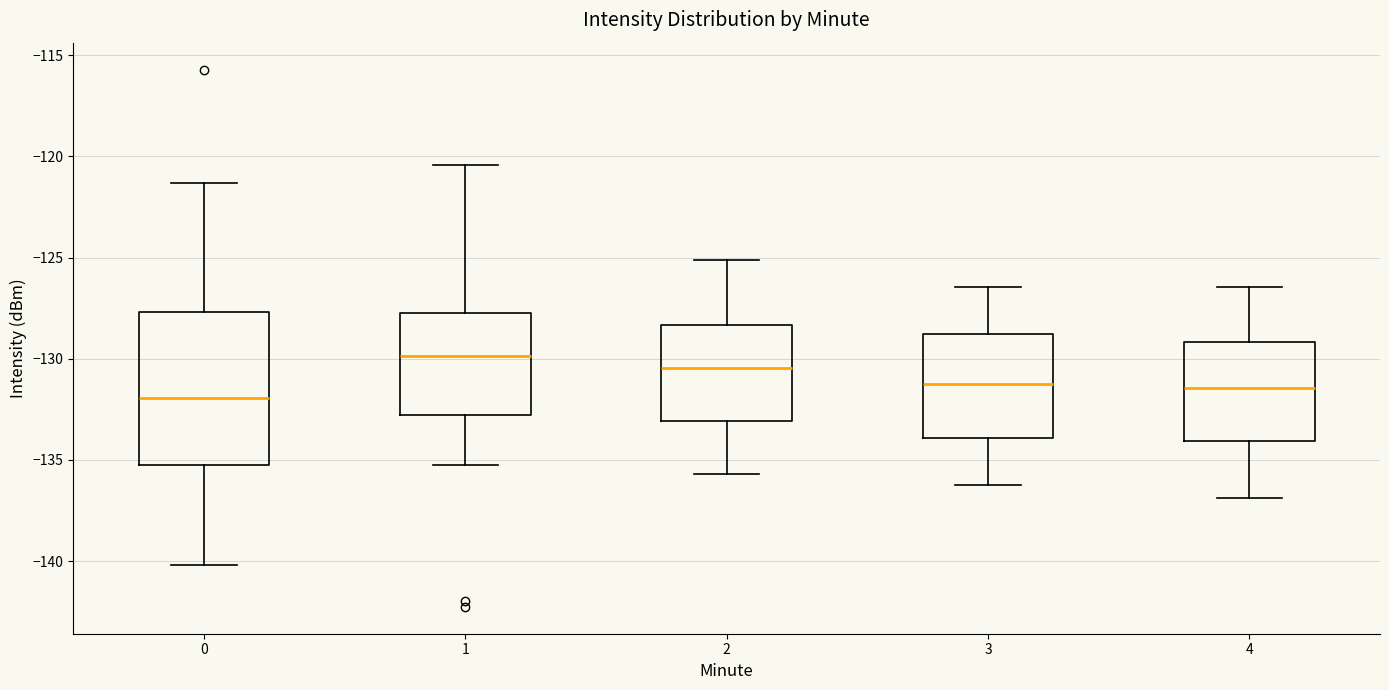

Reading left to right, read every box against the y-axis: the position of its median line, the range the box covers, and the ends of its whiskers. The values are not printed on the chart, so give them approximately, as read against the axis.

0: median -132.0, box -135.5 to -127.5, whiskers -140.0 to -121.5
1: median -130.0, box -133.0 to -128.0, whiskers -135.0 to -120.5
2: median -130.5, box -133.0 to -128.5, whiskers -135.5 to -125.0
3: median -131.0, box -134.0 to -129.0, whiskers -136.0 to -126.5
4: median -131.5, box -134.0 to -129.0, whiskers -137.0 to -126.5